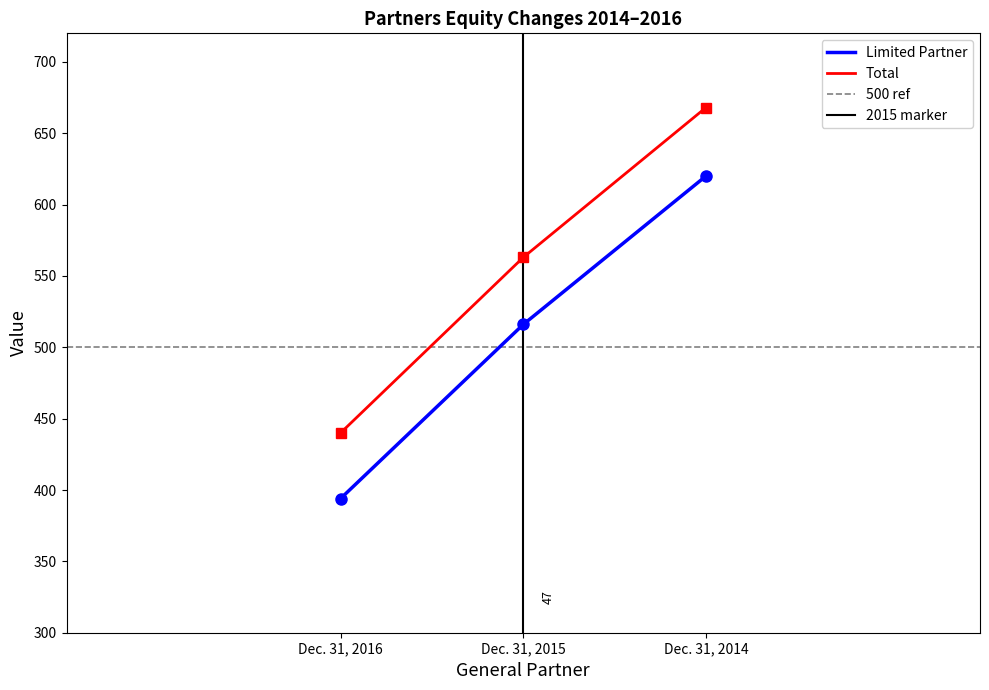

Reading left to right, what are all the values shown in this chart?

Limited Partner: Dec. 31, 2014=620	Dec. 31, 2015=516	Dec. 31, 2016=394
Total: Dec. 31, 2014=668	Dec. 31, 2015=563	Dec. 31, 2016=440